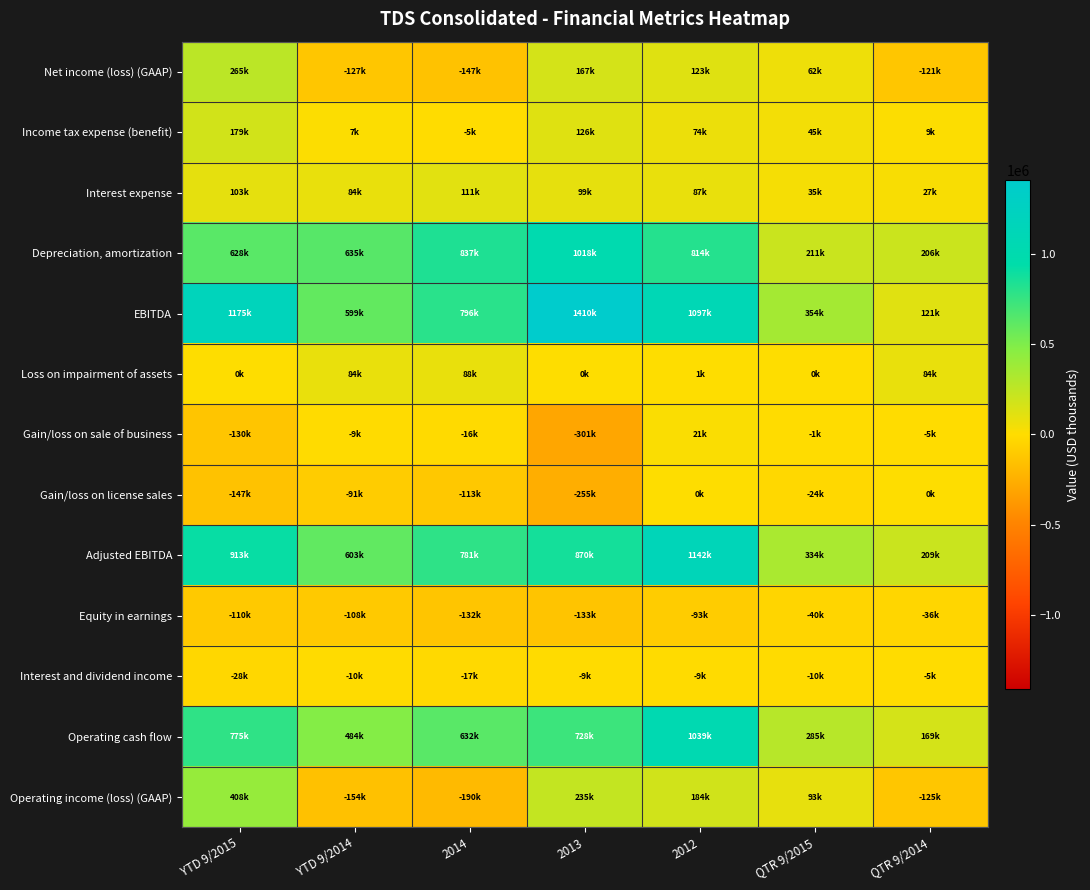

Reading left to right, transcribe all the data shown in this chart.

Net income (loss) (GAAP): YTD 9/2015=264696	YTD 9/2014=-126631	2014=-147292	2013=166821	2012=122653	QTR 9/2015=62395	QTR 9/2014=-121199
Income tax expense (benefit): YTD 9/2015=178780	YTD 9/2014=7276	2014=-4932	2013=126043	2012=73582	QTR 9/2015=45327	QTR 9/2014=9290
Interest expense: YTD 9/2015=102792	YTD 9/2014=83775	2014=111397	2013=98811	2012=86745	QTR 9/2015=35043	QTR 9/2014=27170
Depreciation, amortization: YTD 9/2015=628443	YTD 9/2014=635015	2014=836532	2013=1018077	2012=813626	QTR 9/2015=210764	QTR 9/2014=205529
EBITDA: YTD 9/2015=1174711	YTD 9/2014=599435	2014=795705	2013=1409752	2012=1096606	QTR 9/2015=353529	QTR 9/2014=120790
Loss on impairment of assets: YTD 9/2015=0	YTD 9/2014=84000	2014=87802	2013=0	2012=515	QTR 9/2015=0	QTR 9/2014=84000
Gain/loss on sale of business: YTD 9/2015=-129931	YTD 9/2014=-9079	2014=-15846	2013=-300656	2012=21061	QTR 9/2015=-559	QTR 9/2014=-4790
Gain/loss on license sales: YTD 9/2015=-146884	YTD 9/2014=-91446	2014=-112993	2013=-255479	2012=0	QTR 9/2015=-23986	QTR 9/2014=0
Adjusted EBITDA: YTD 9/2015=912944	YTD 9/2014=602536	2014=781199	2013=869911	2012=1141641	QTR 9/2015=333903	QTR 9/2014=209293
Equity in earnings: YTD 9/2015=-109823	YTD 9/2014=-108198	2014=-131965	2013=-132714	2012=-92867	QTR 9/2015=-39770	QTR 9/2014=-36081
Interest and dividend income: YTD 9/2015=-28119	YTD 9/2014=-9763	2014=-16957	2013=-9092	2012=-9248	QTR 9/2015=-9617	QTR 9/2014=-4526
Operating cash flow: YTD 9/2015=774860	YTD 9/2014=484296	2014=632162	2013=728142	2012=1038806	QTR 9/2015=284572	QTR 9/2014=168617
Operating income (loss) (GAAP): YTD 9/2015=408184	YTD 9/2014=-153820	2014=-189864	2013=235359	2012=183863	QTR 9/2015=93434	QTR 9/2014=-125415